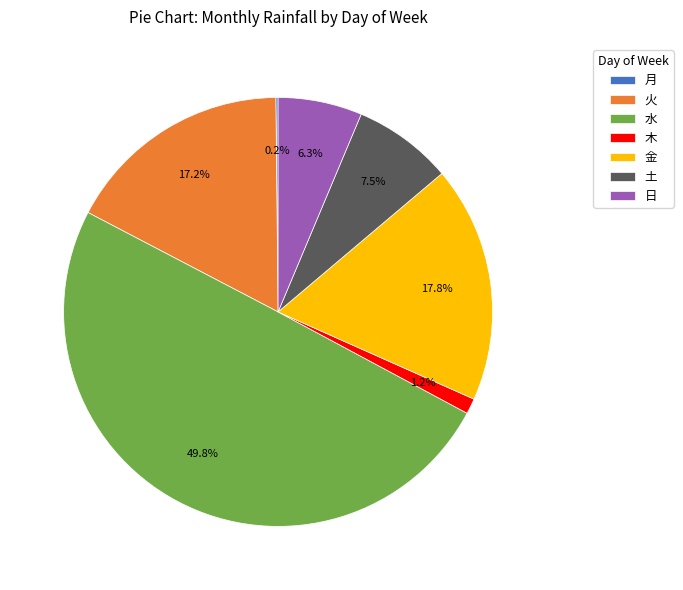

Combined, what portion of the pie is 火 and 土?

24.7%